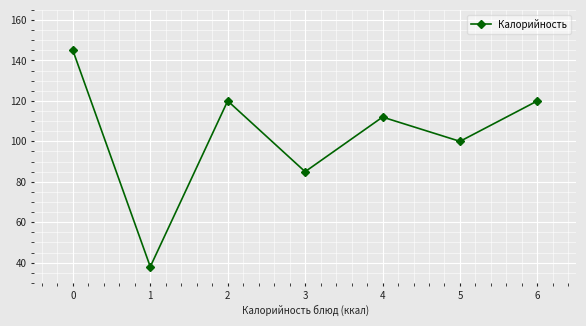

What is the value of the 2nd point from the left?

38